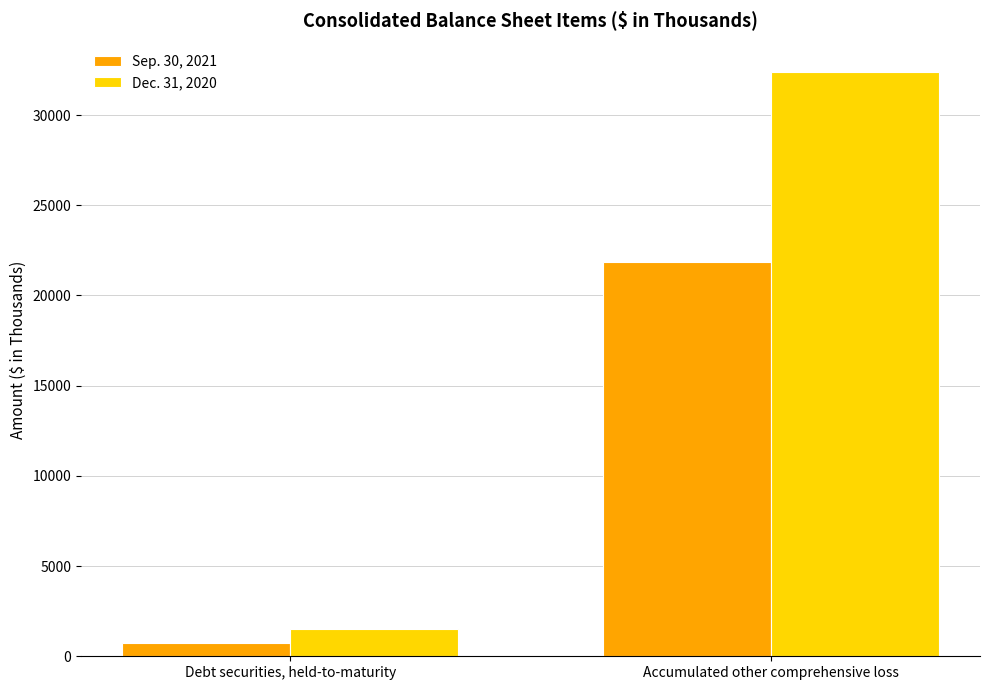

Rank the series by their maximum value, from lowest to highest.

Sep. 30, 2021, Dec. 31, 2020